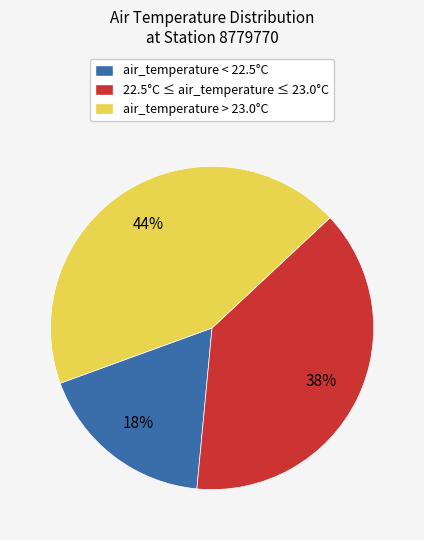

Is 22.5°C ≤ air_temperature ≤ 23.0°C the majority of the pie?

No